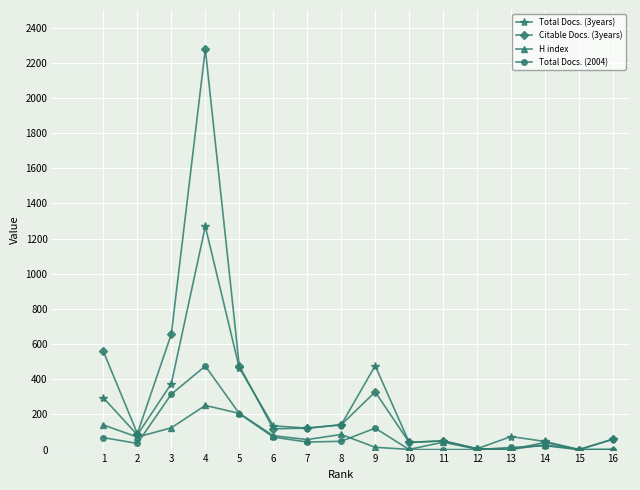

Which series has the largest range (max minus min)?

Citable Docs. (3years)